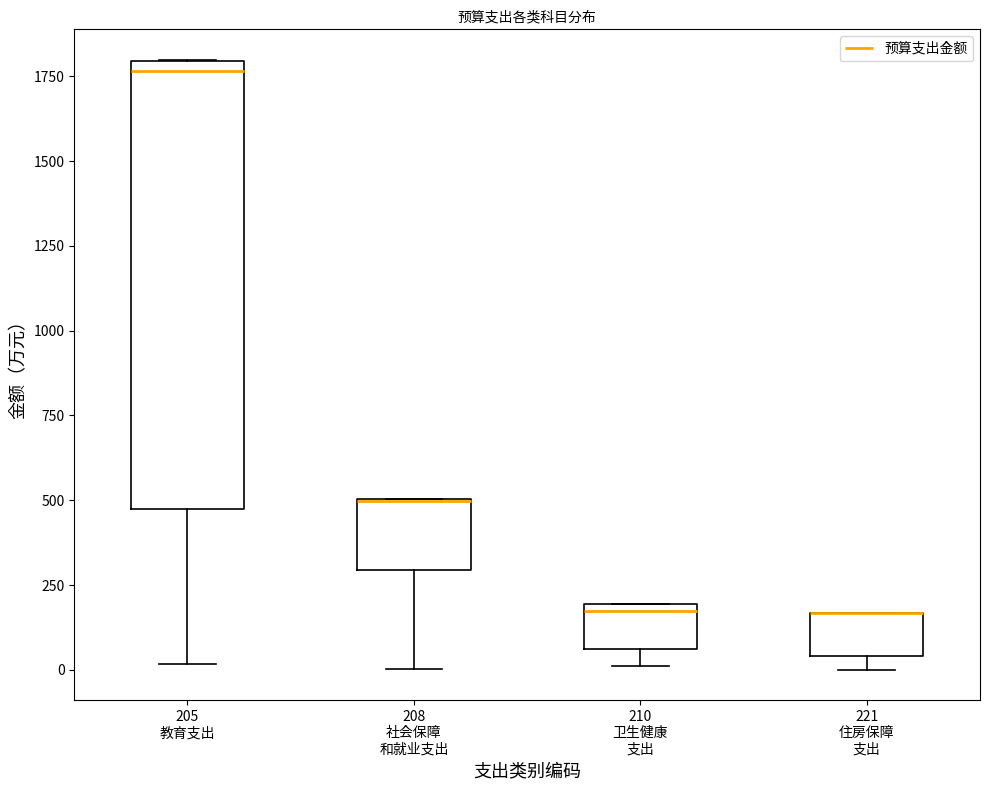

Which box is the tallest, from its lower edge to its upper edge?

205 教育支出